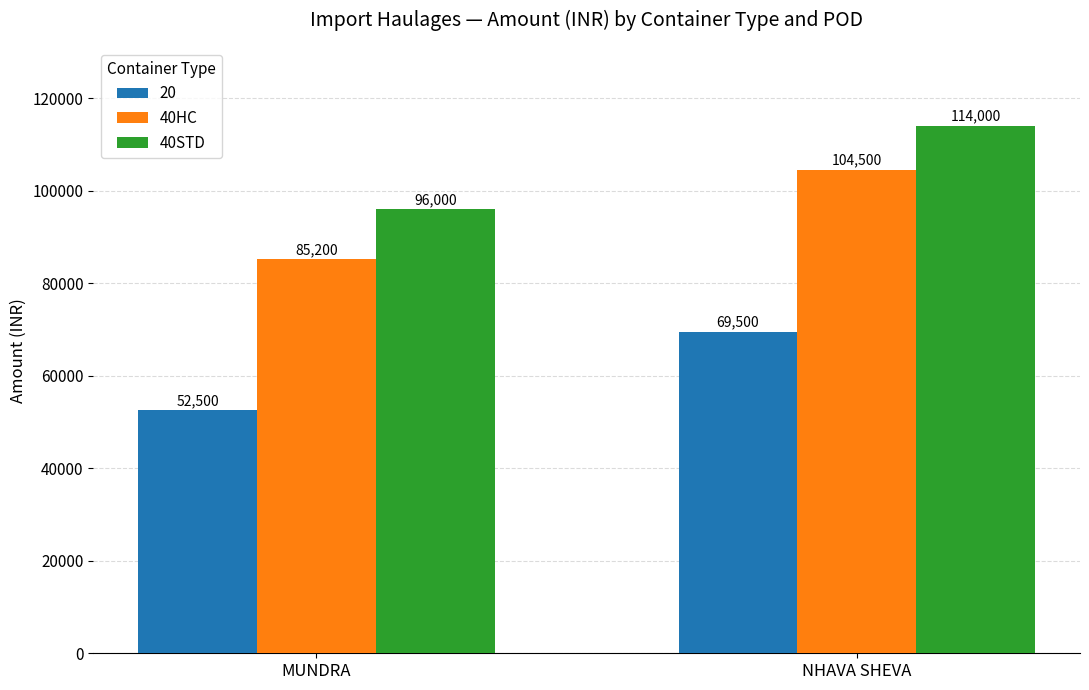

What is the value of the 40HC bar at the 2nd from the left?

104500